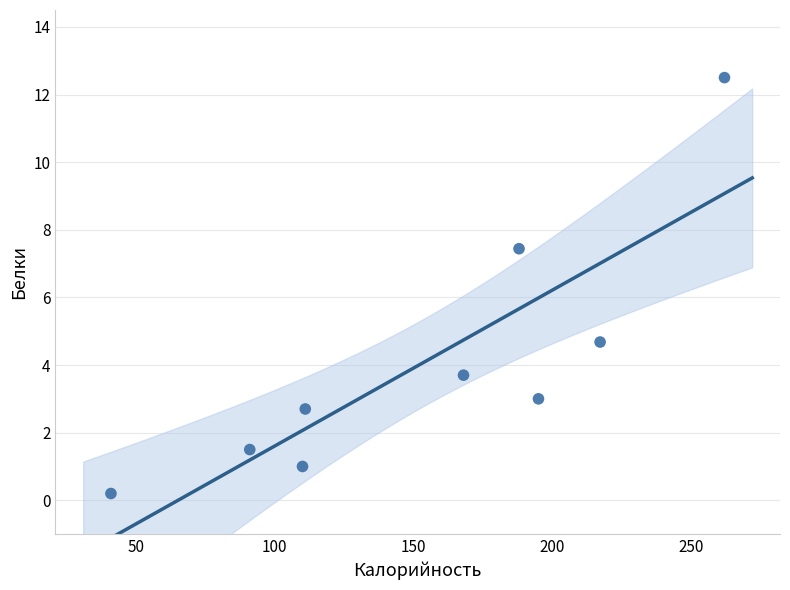

What is the average X value?

153.7